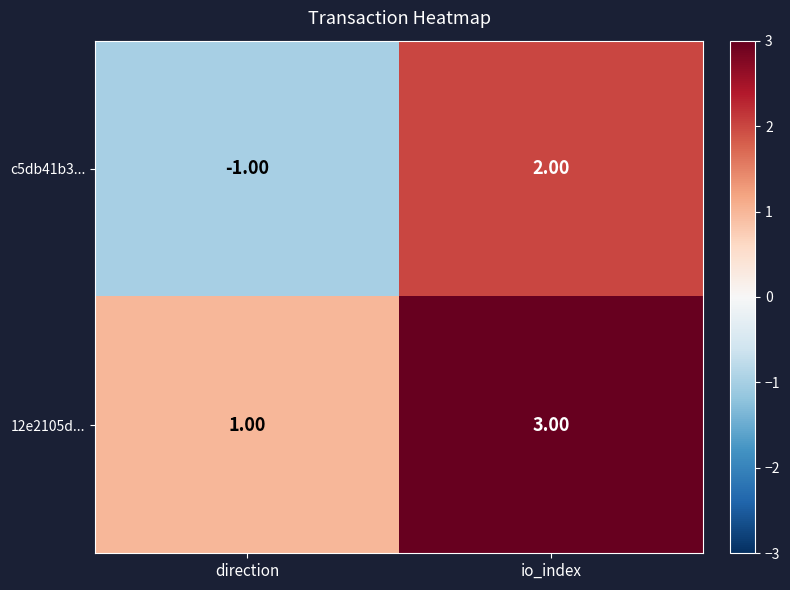

Which series has the widest spread of values?

c5db41b3...